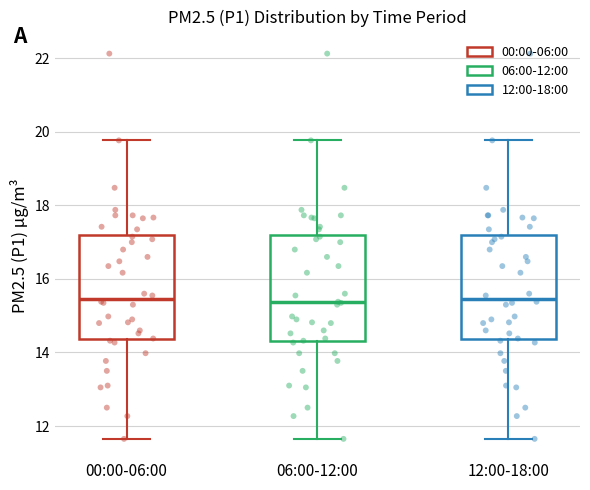

Reading left to right, read every box against the y-axis: the position of its median line, the range the box covers, and the ends of its whiskers. The values are not printed on the chart, so give them approximately, as read against the axis.

00:00-06:00: median 15.4, box 14.4 to 17.2, whiskers 11.6 to 19.8
06:00-12:00: median 15.4, box 14.4 to 17.2, whiskers 11.6 to 19.8
12:00-18:00: median 15.4, box 14.4 to 17.2, whiskers 11.6 to 19.8